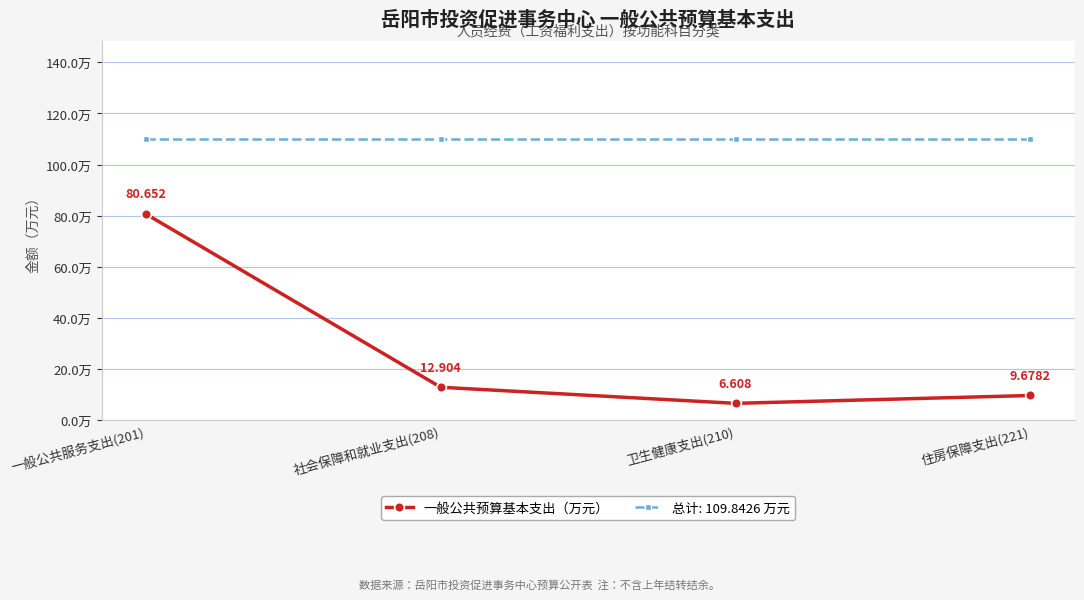

Is the value of 总计: 109.8426 万元 at 一般公共服务支出(201) greater than the value of 一般公共预算基本支出（万元） at 卫生健康支出(210)?

Yes